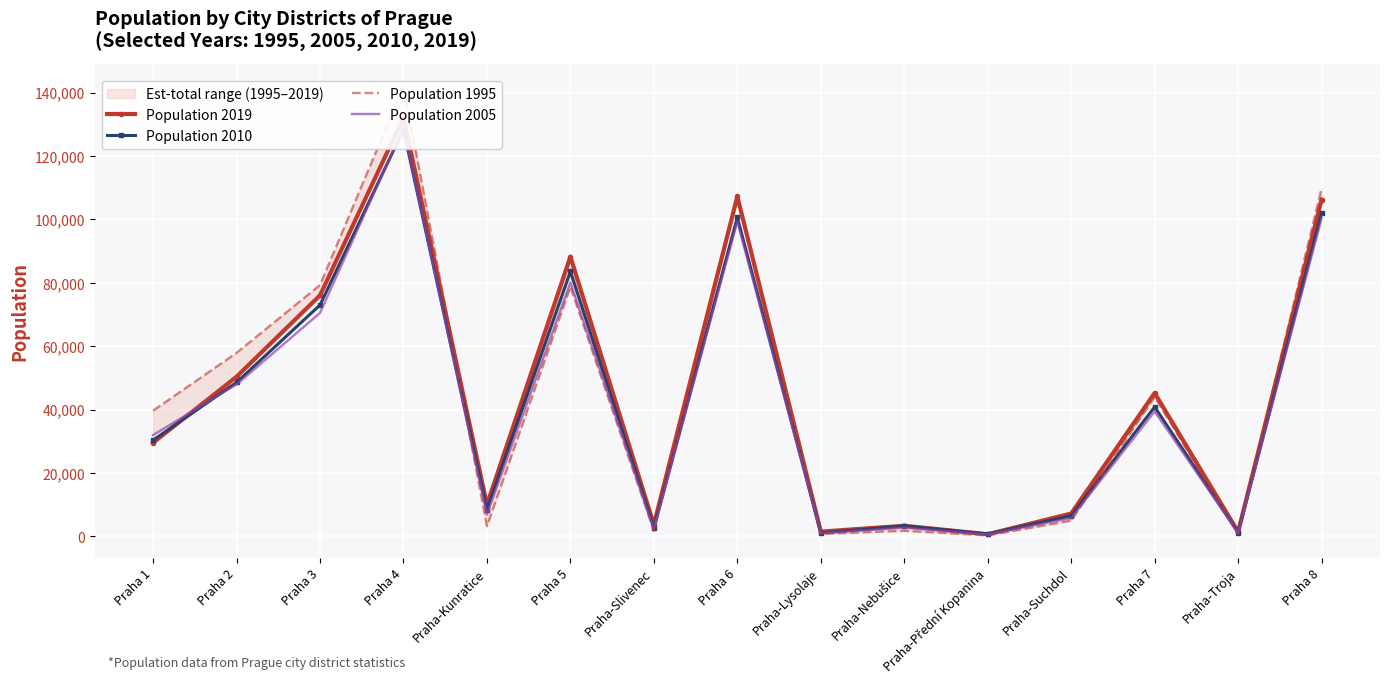

True or false: Population 2019 has a value of 146 at Praha-Přední Kopanina.

False